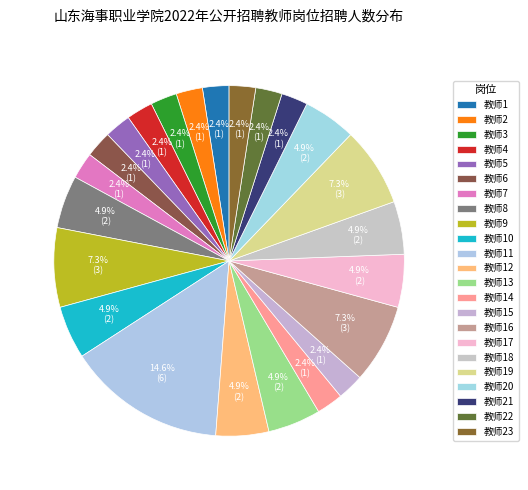

Between 教师22 and 教师13, which is larger?

教师13